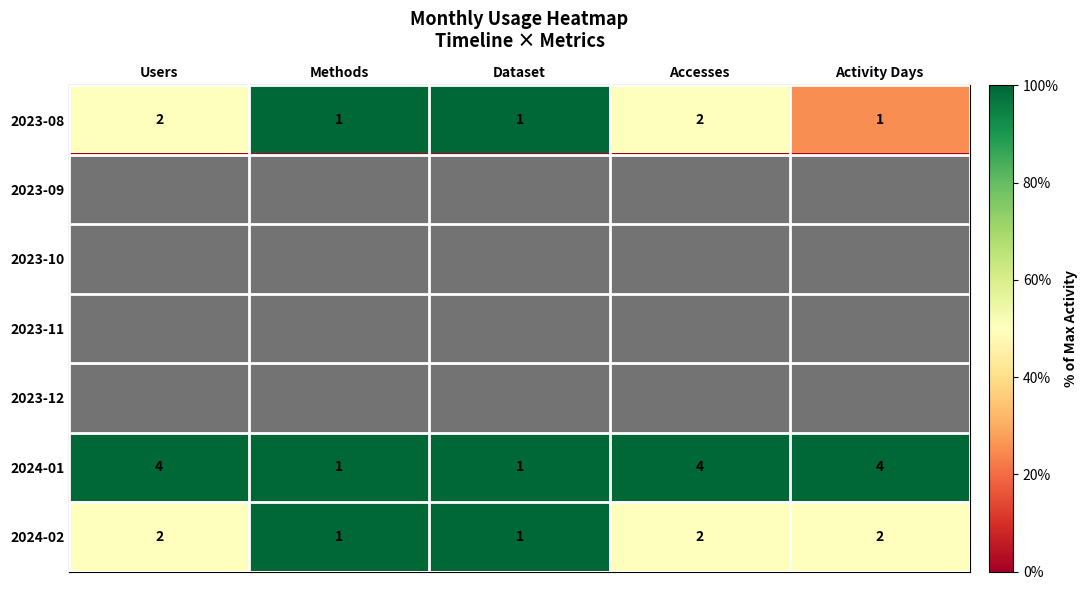

What is the difference between the second highest and minimum values in the 2024-01 series?

3